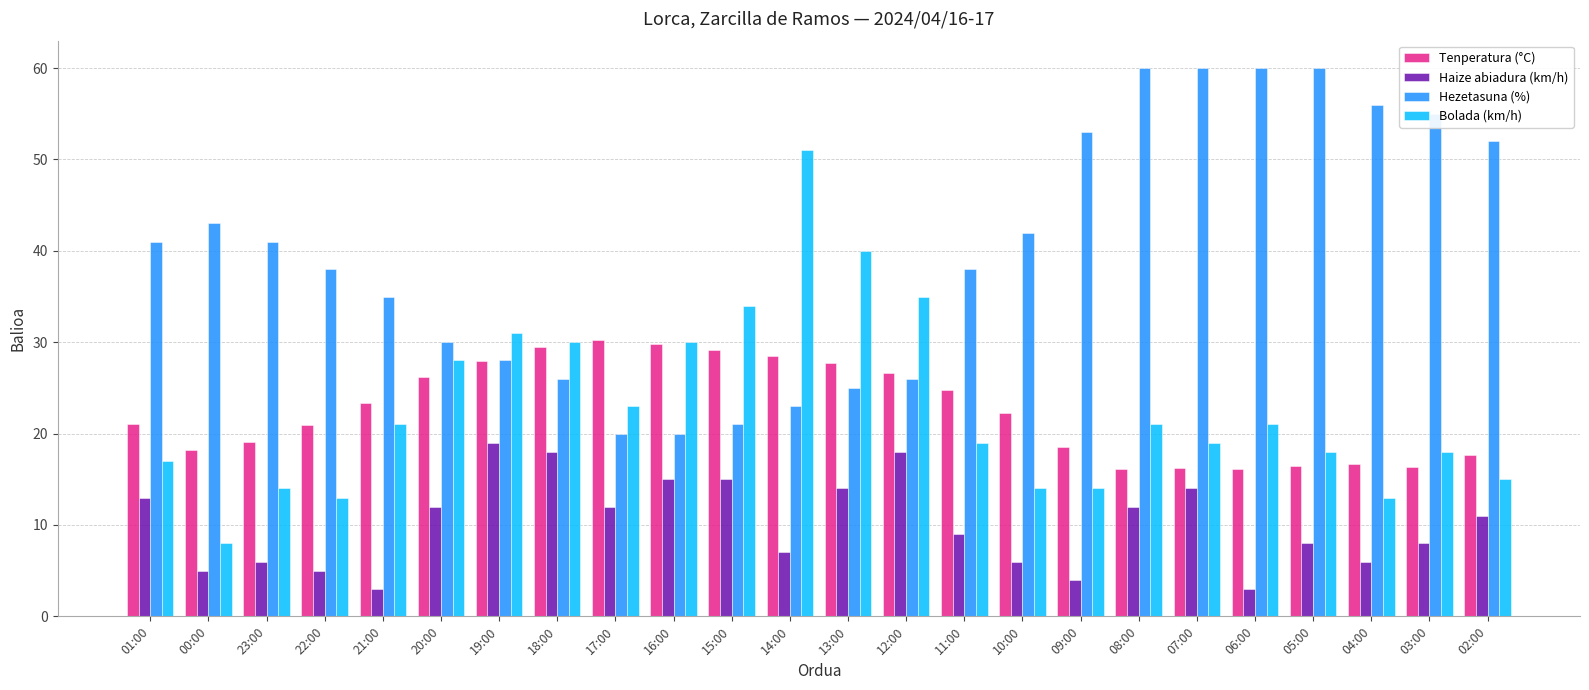

What position from the left is 13:00?

13